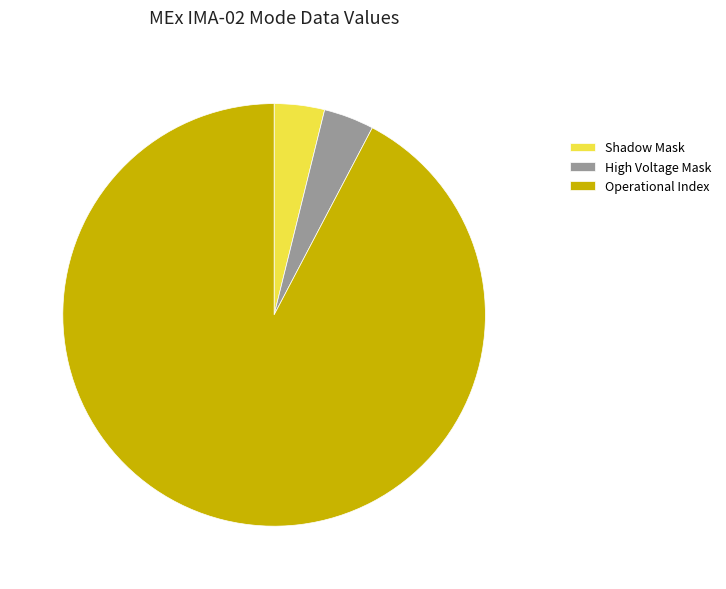

Combined, do High Voltage Mask and Shadow Mask account for over 50%?

No